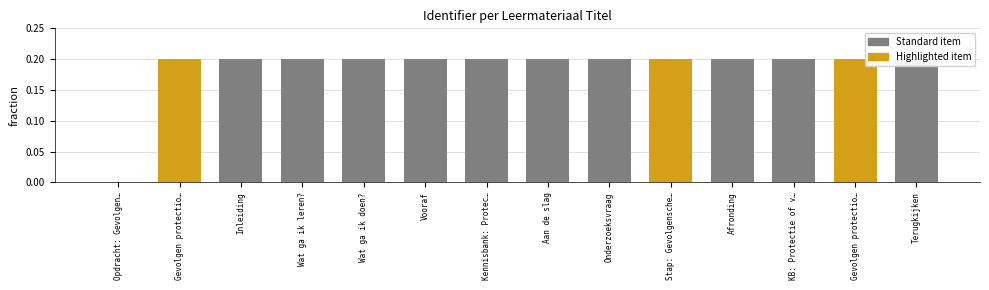

Count the number of values greater than 0.

13